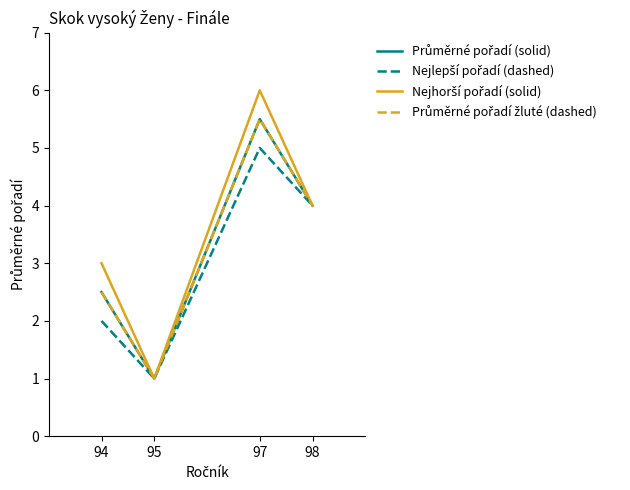

List the series in order of their peak value, highest first.

Nejhorší pořadí (solid), Průměrné pořadí (solid), Průměrné pořadí žluté (dashed), Nejlepší pořadí (dashed)